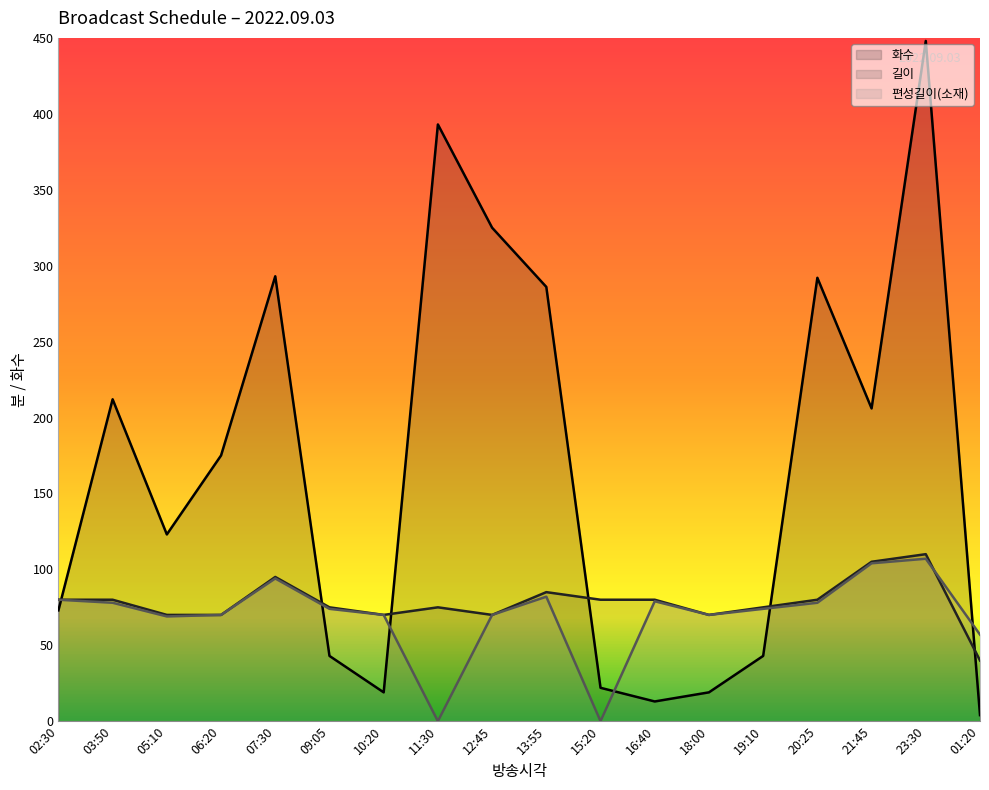

What is the value of the 화수 (line) point at the 10th from the left?

286